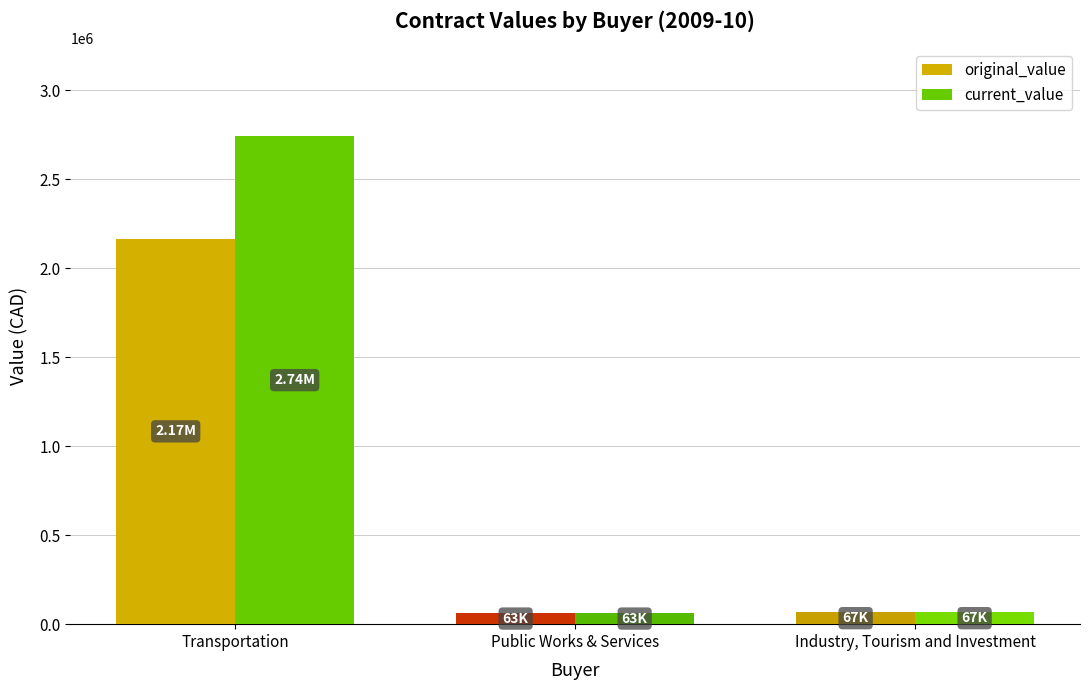

Which series has the largest total across all categories?

current_value